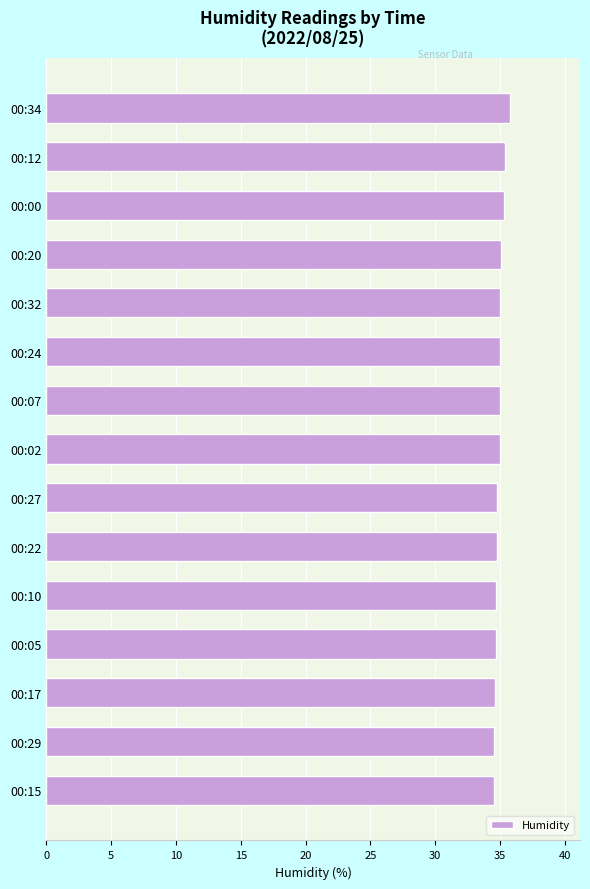

What is the difference between the maximum and minimum values?

1.3